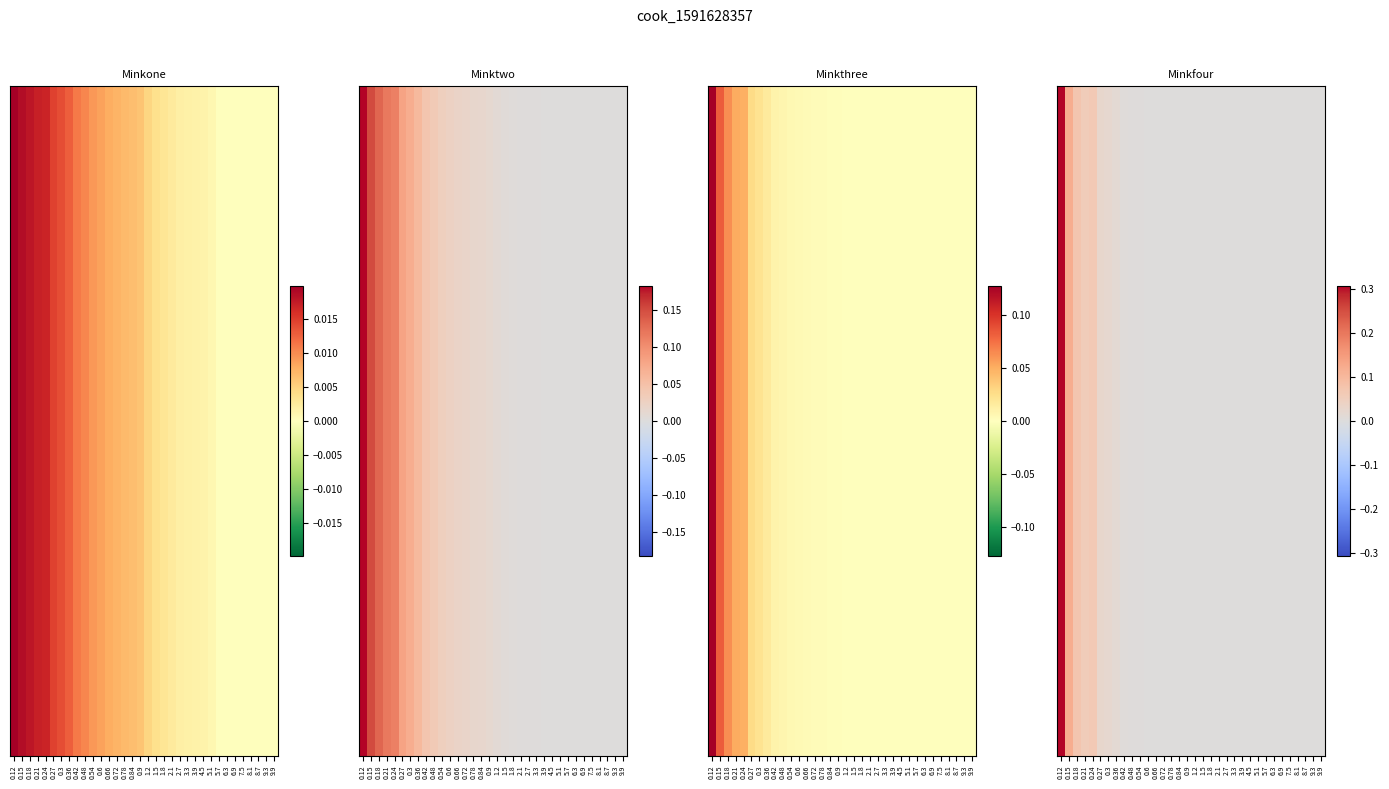

True or false: Minkfour has a value of 0.0 at 6.3.

True